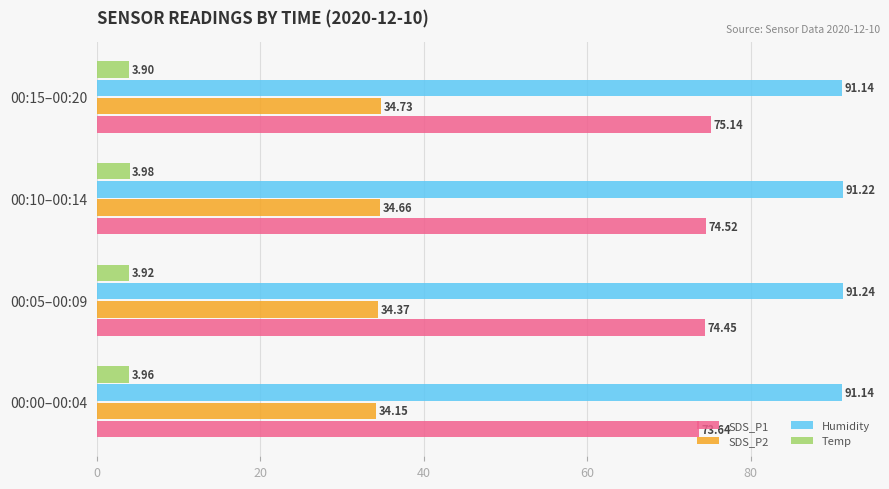

Which label corresponds to the smallest value in the chart?

00:15–00:20